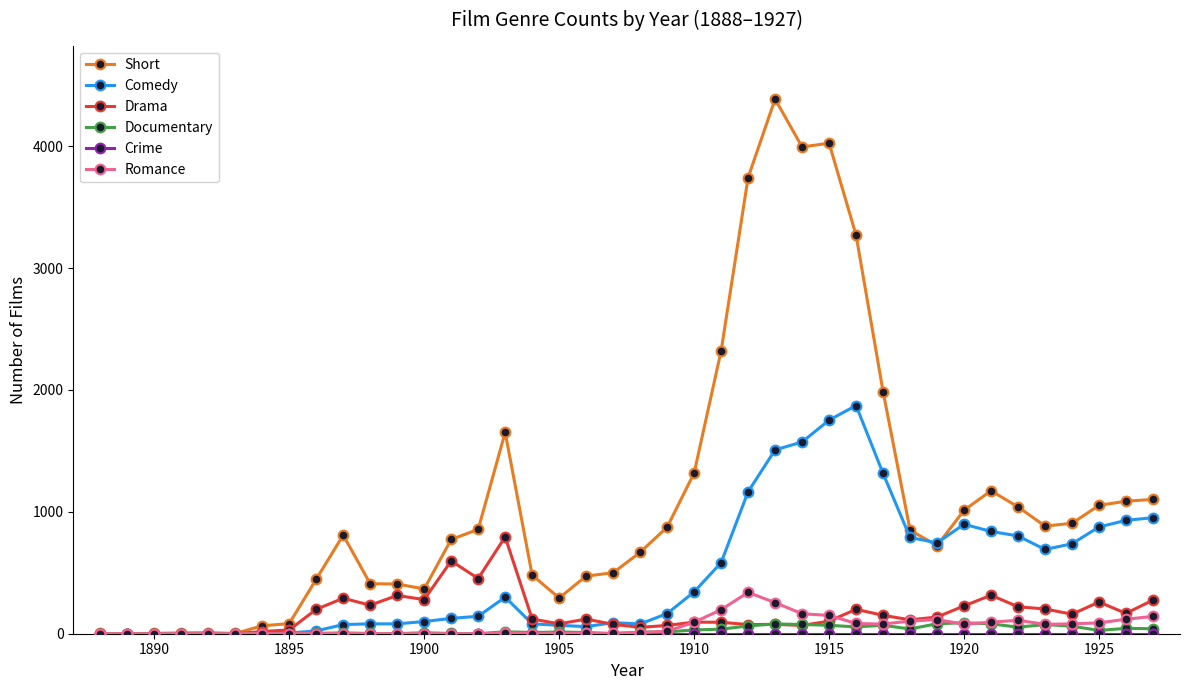

Which series has the widest spread of values?

Short